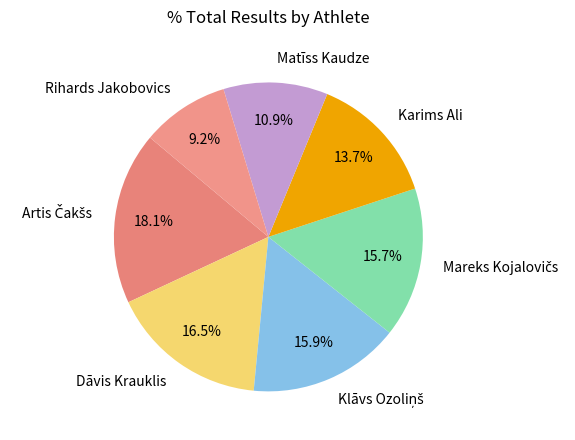

Does any single category account for the majority?

No